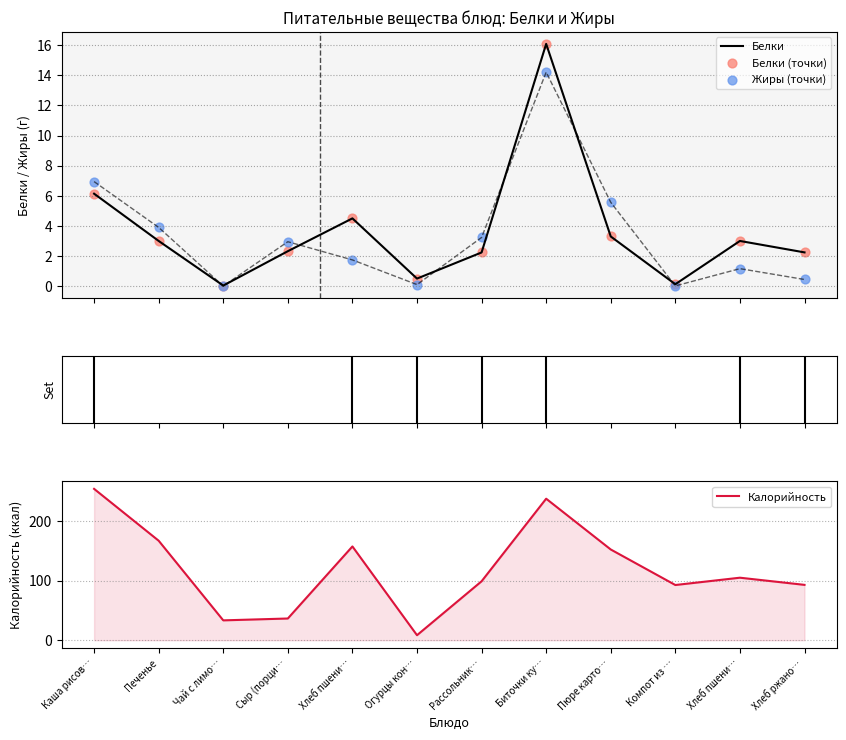

Which series has the largest Y range (max minus min)?

Калорийность